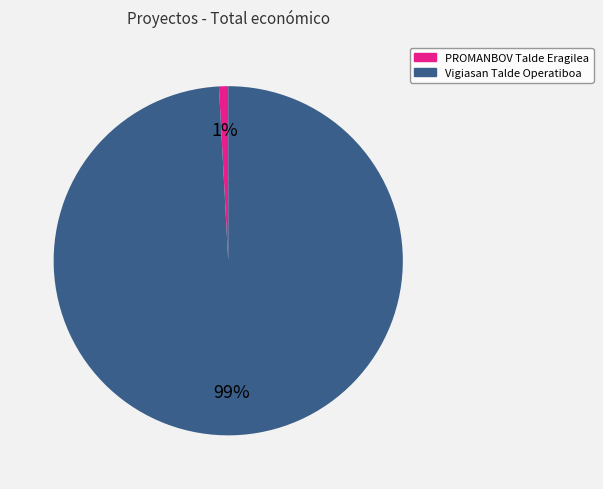

Rank the categories by value from lowest to highest.

PROMANBOV Talde Eragilea, Vigiasan Talde Operatiboa